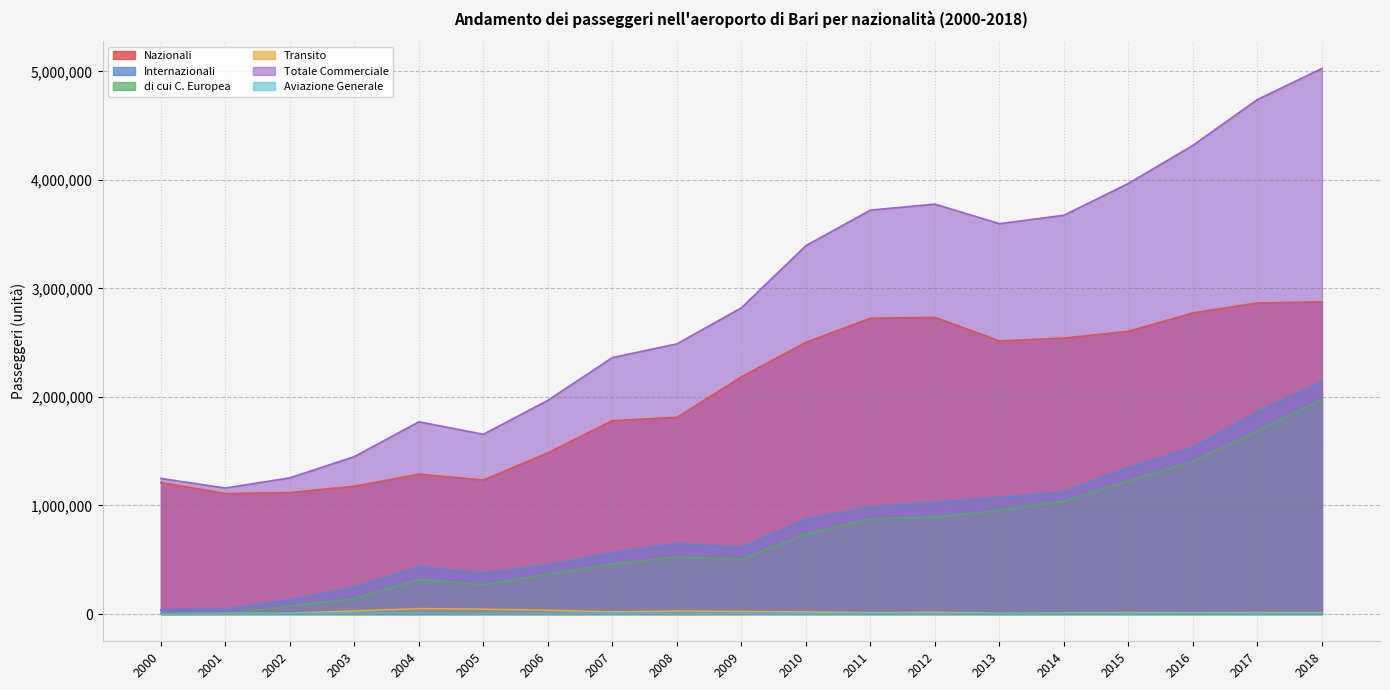

Is it true that Totale Commerciale equals 2215142 at 2014?

False